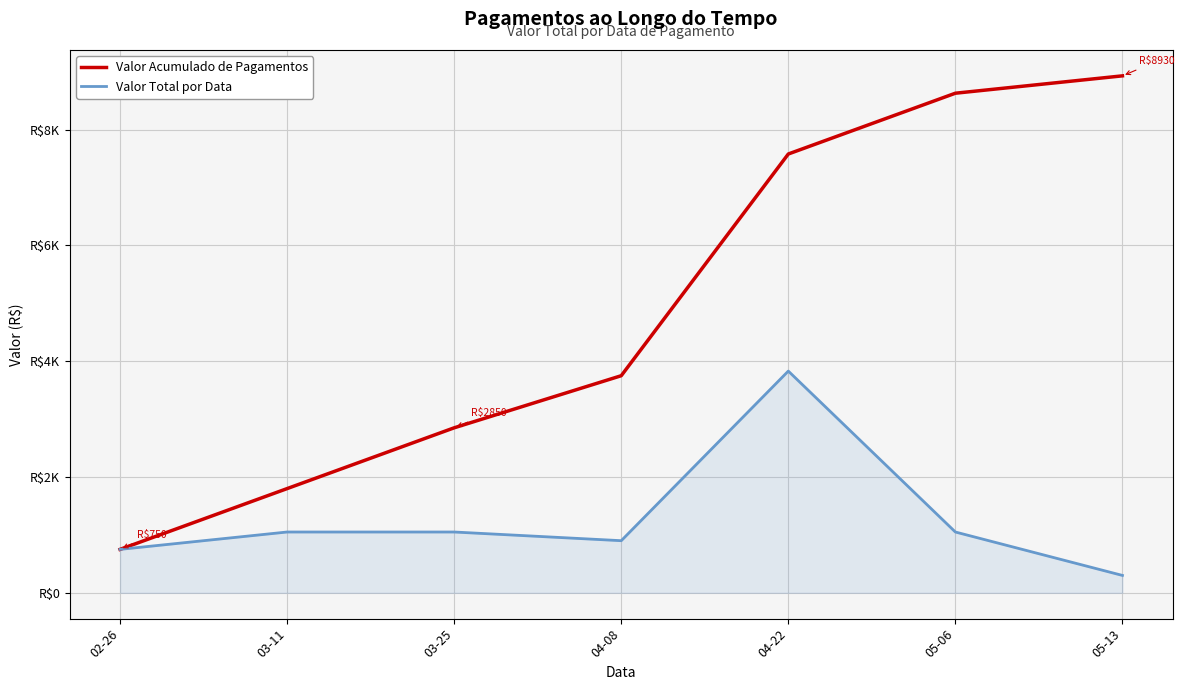

At how many categories does at least one series exceed 7224?

3